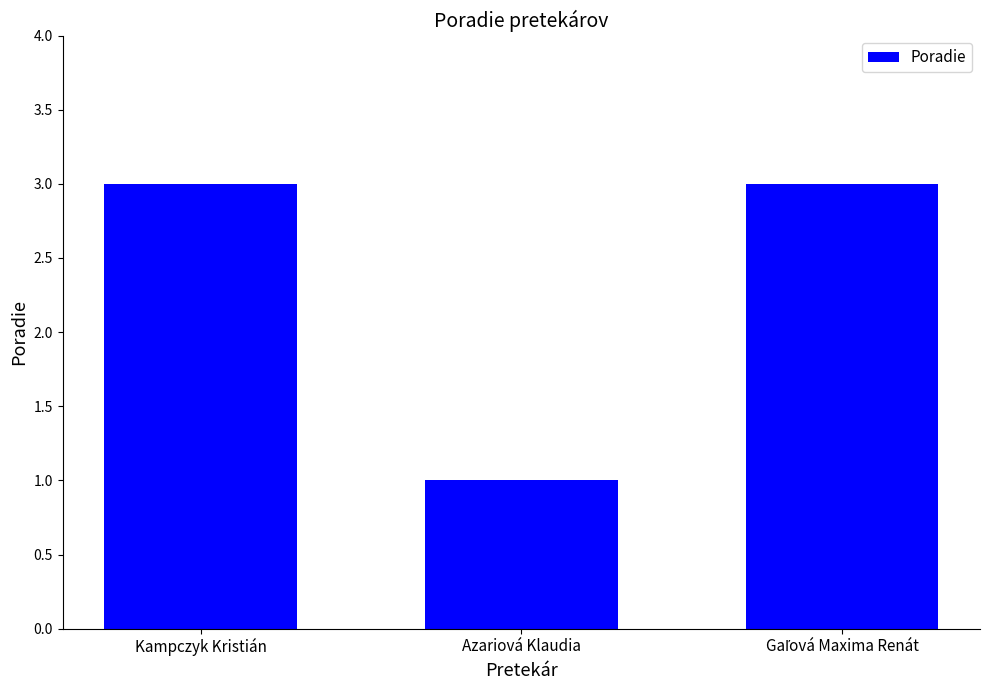

Reading right to left, transcribe all the data shown in this chart.

3	1	3